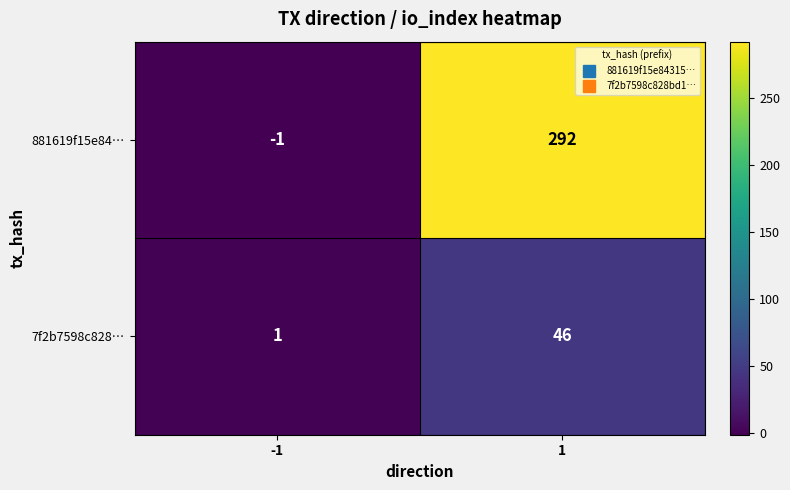

Which label corresponds to the largest value in the chart?

1